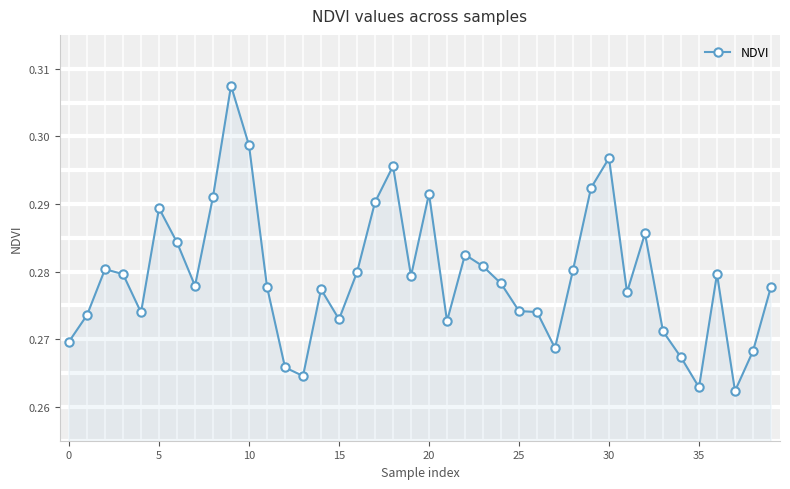

True or false: there are more than 2 points higher than both neighbors.

True